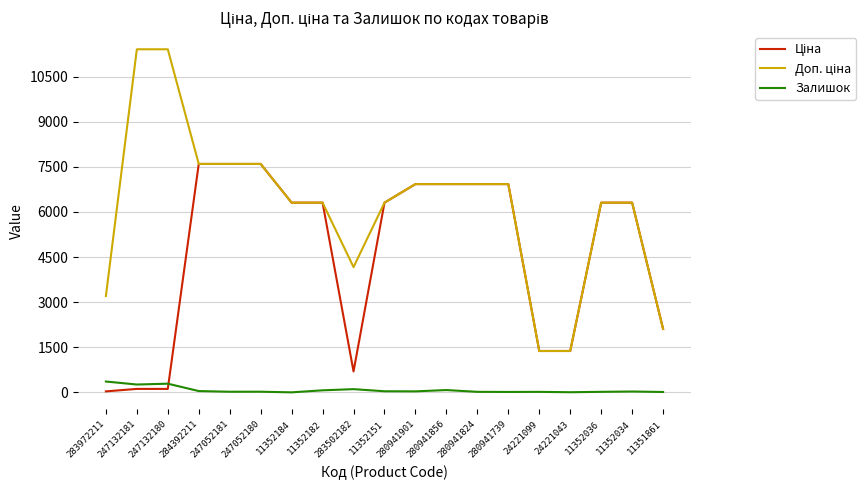

What is the total value across all series at 11352184?

12617.5